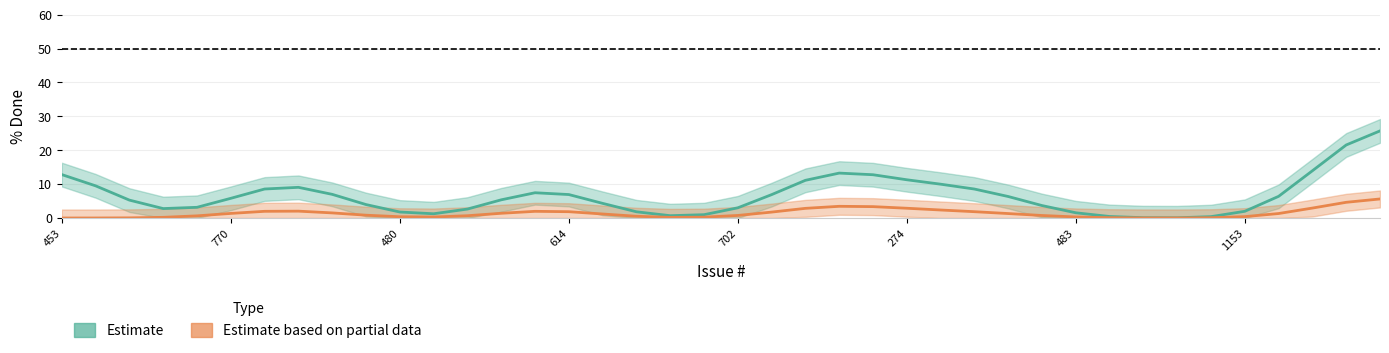

Is this an area chart (filled region under the line)?

No